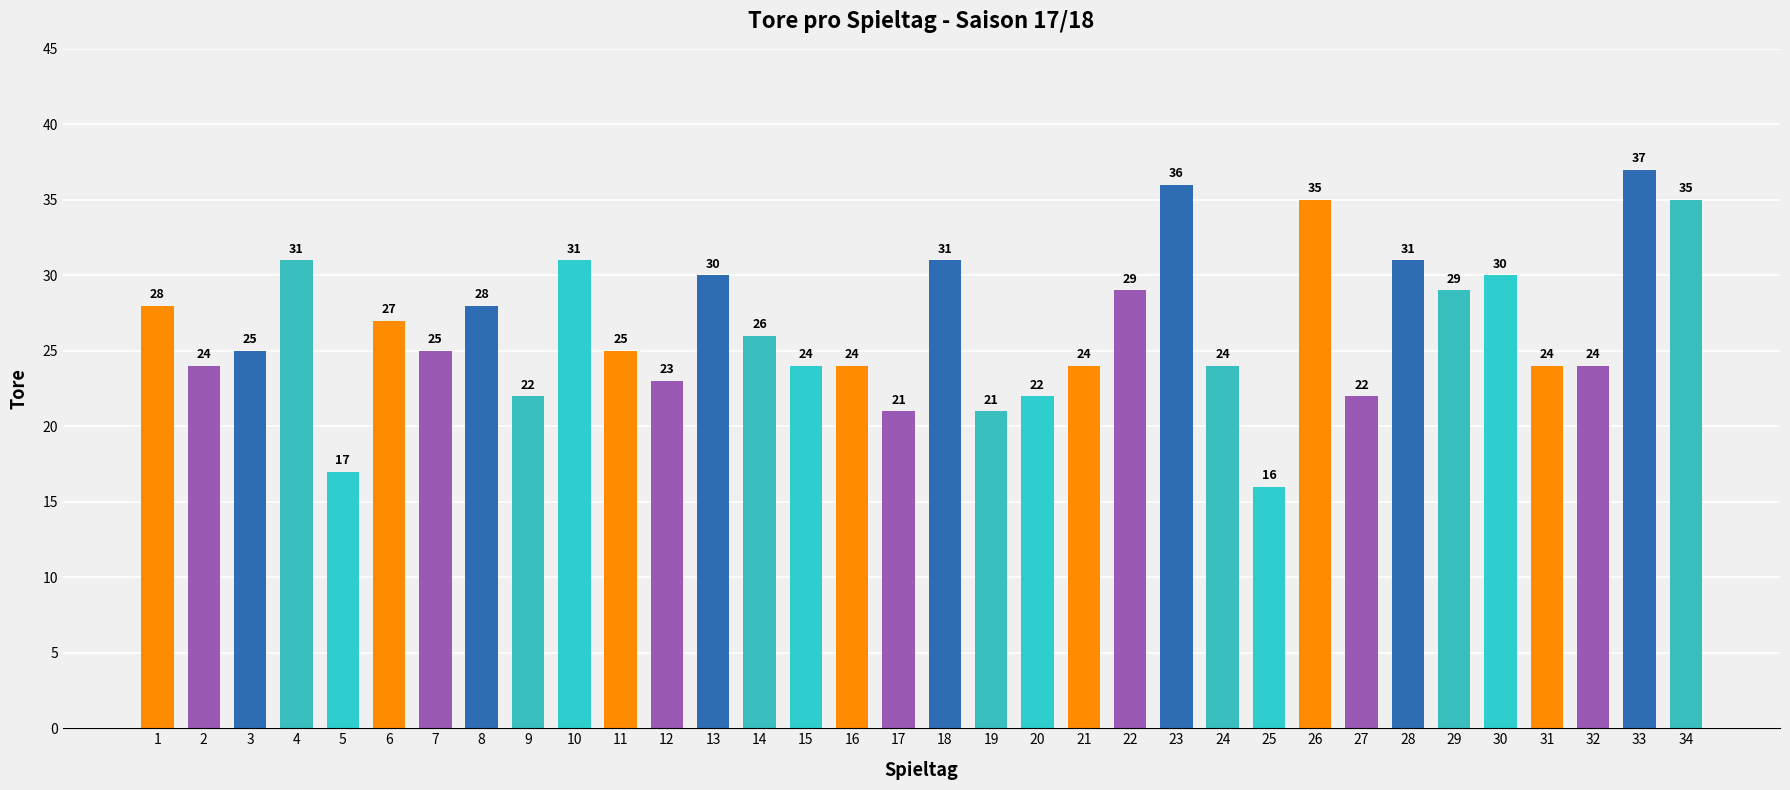

Are the bars horizontal?

No